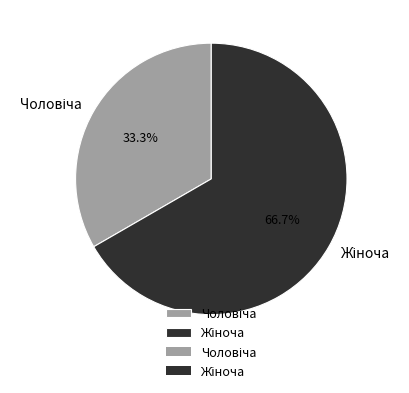

Is there a majority slice in this chart?

Yes